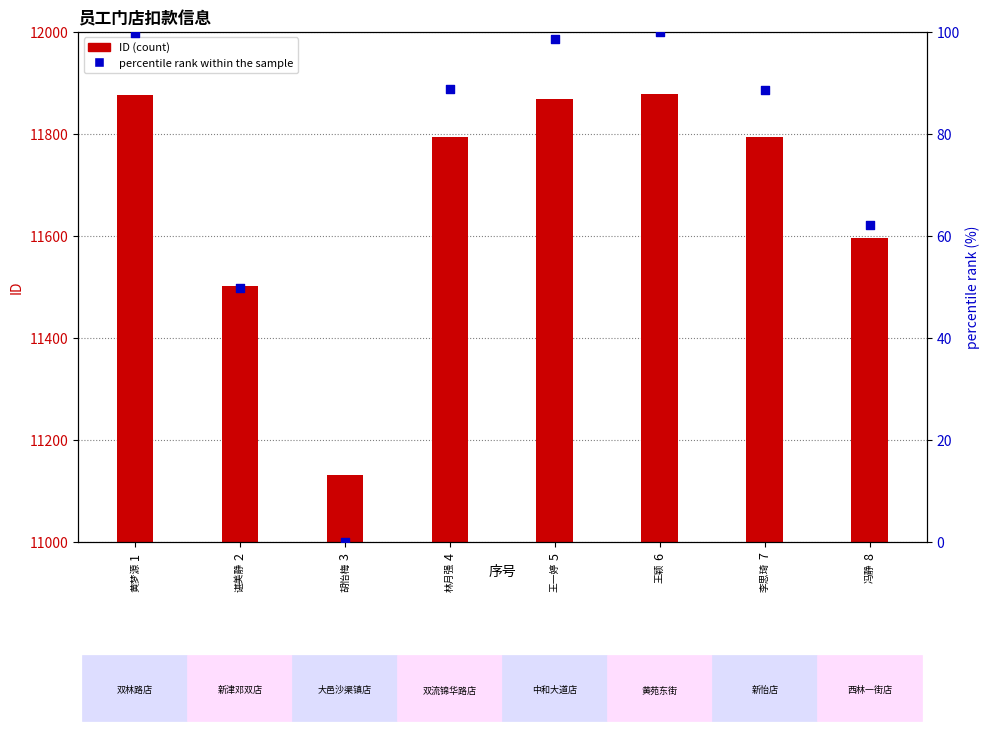

At which category is the sum across all series the highest?

6